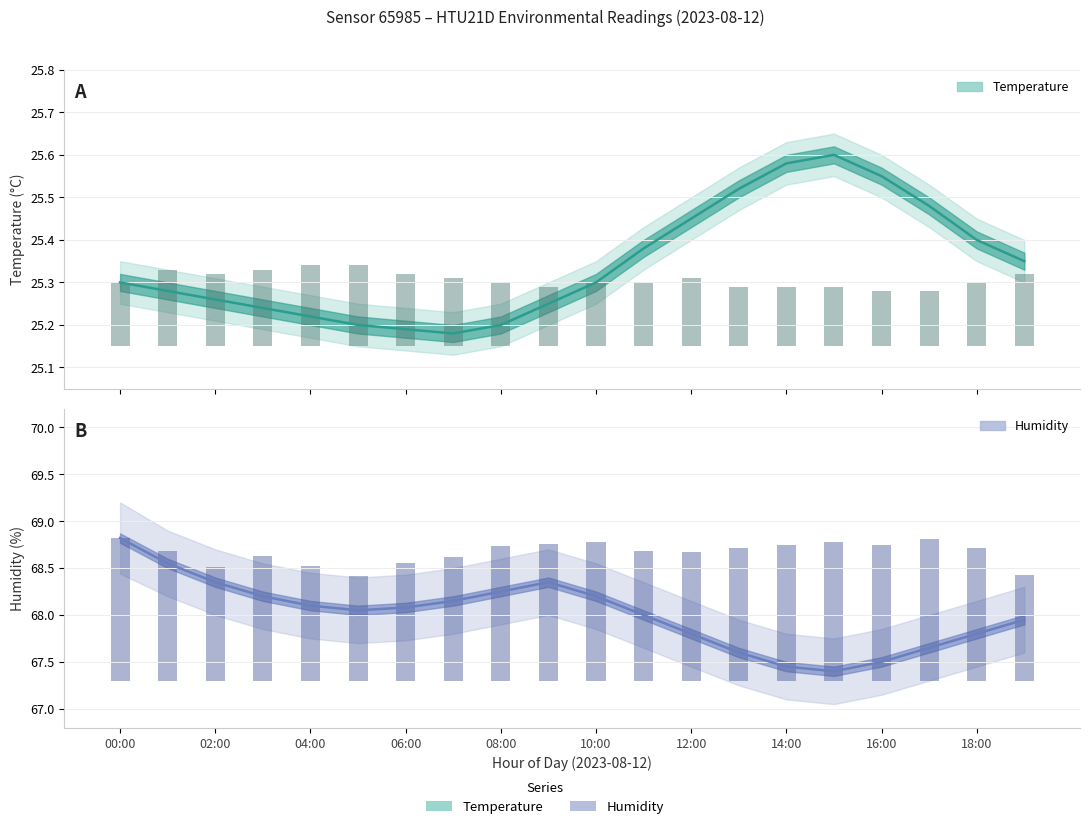

Is it true that temperature equals 9.1 at 17:00?

False